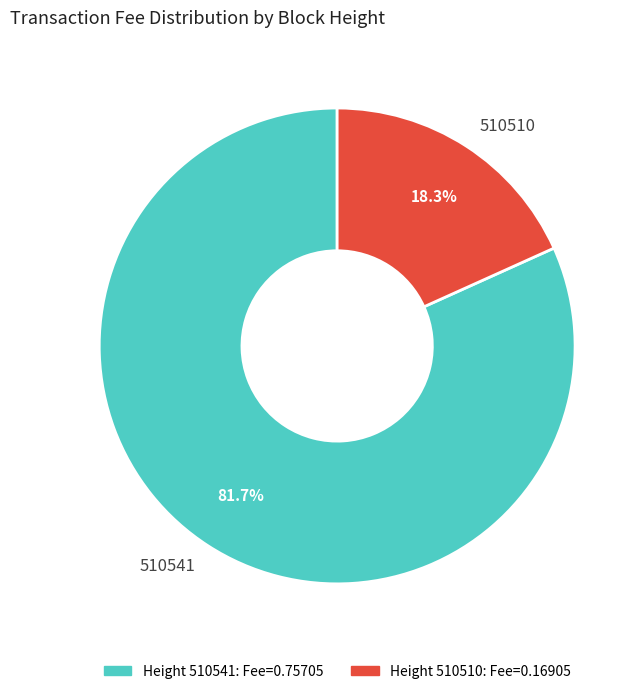

To the nearest percent, what is the difference between the largest and smallest slice percentages?

63%